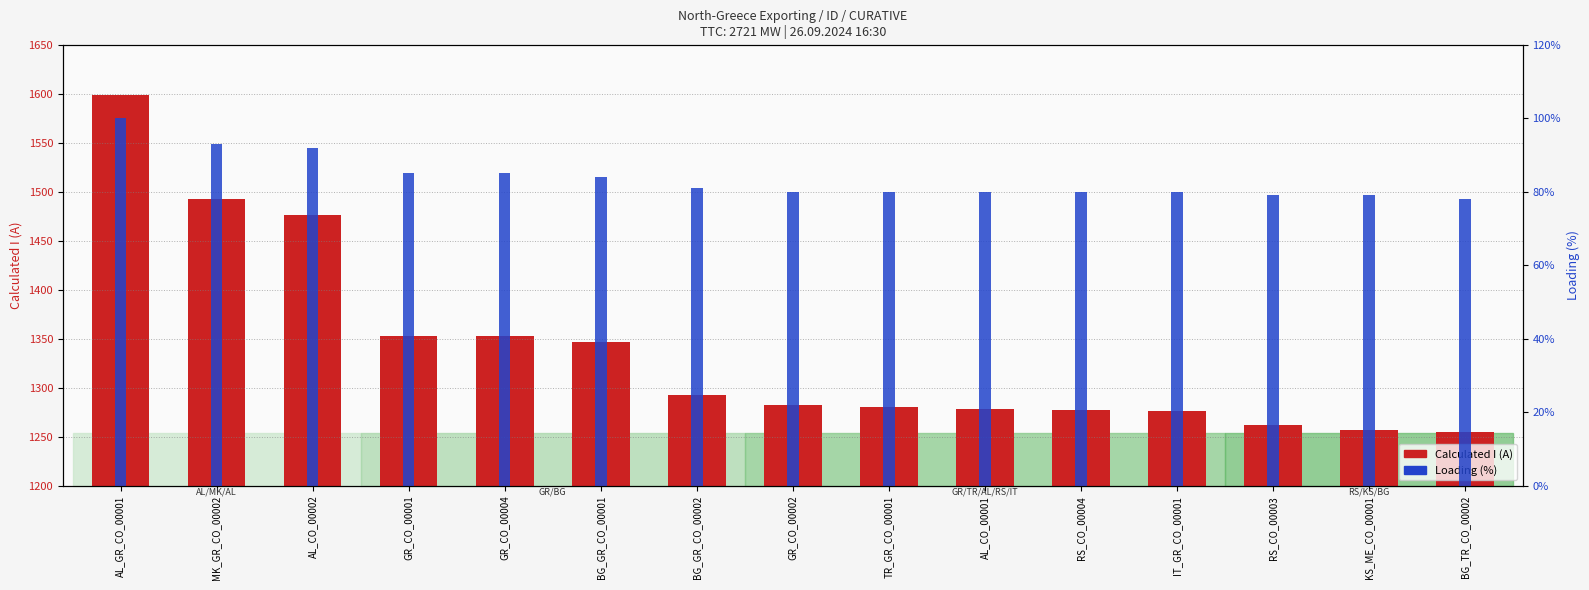

Is the value of Loading (%) at AL_CO_00001 greater than the value of Calculated I (A) at AL_CO_00001?

No